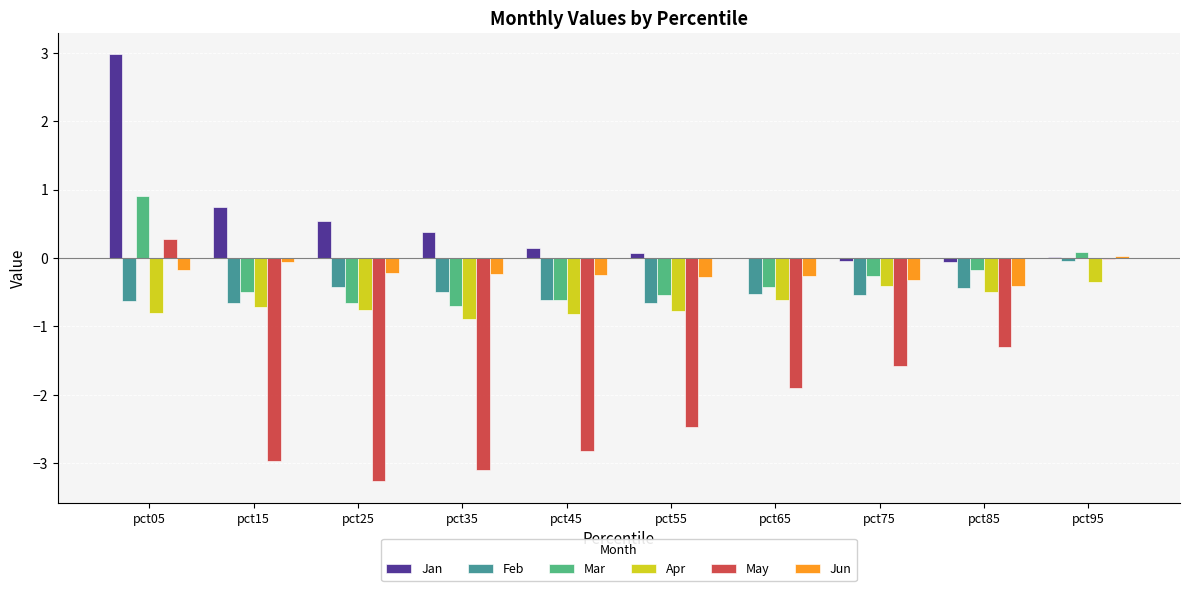

What is the sum of all May values?

-19.2